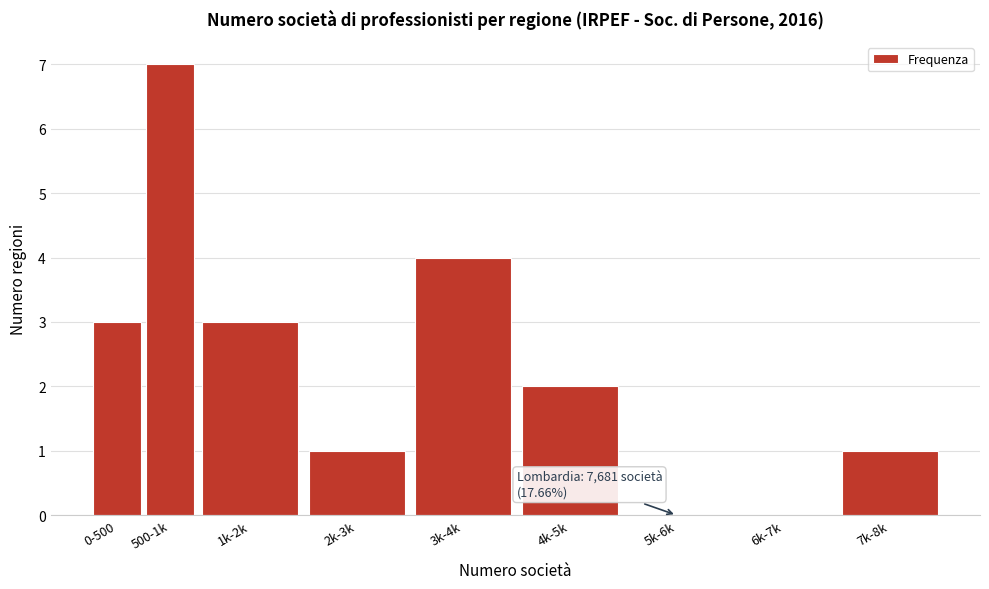

Reading left to right, list all the values displayed in this chart.

0-500=3	500-1k=7	1k-2k=3	2k-3k=1	3k-4k=4	4k-5k=2	5k-6k=0	6k-7k=0	7k-8k=1